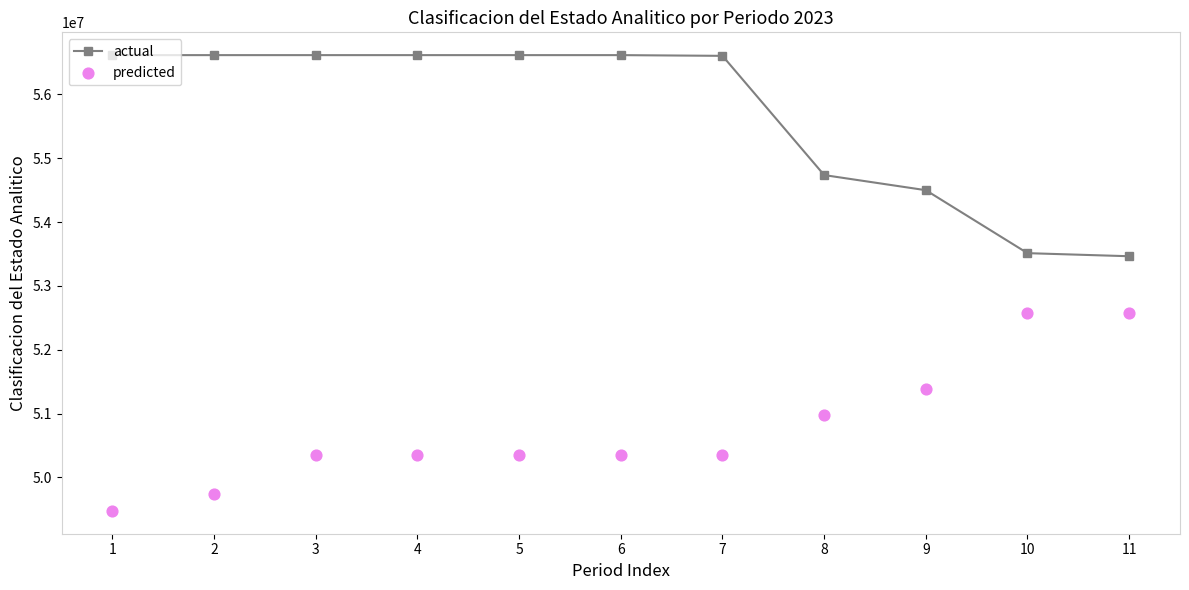

Is the value of actual at 10 greater than the value of predicted at 1?

Yes